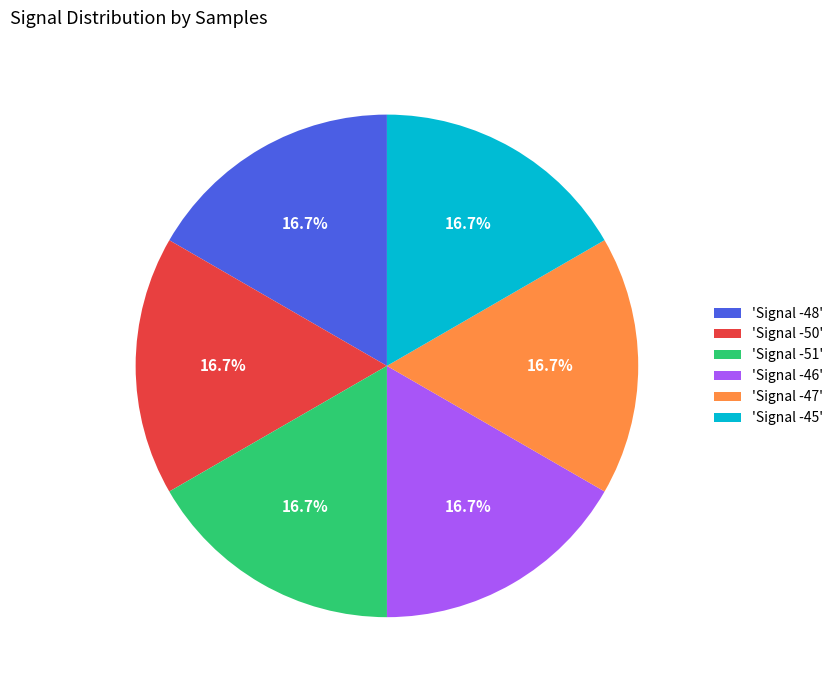

Does 'Signal -51' represent more than half of the total?

No